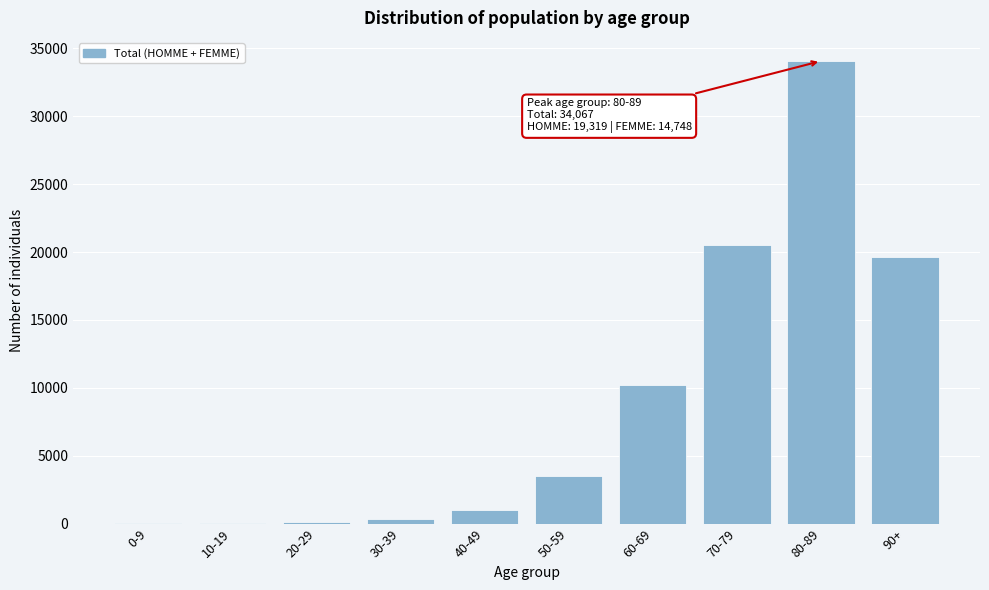

Is it true that the value at 50-59 is 4943?

False